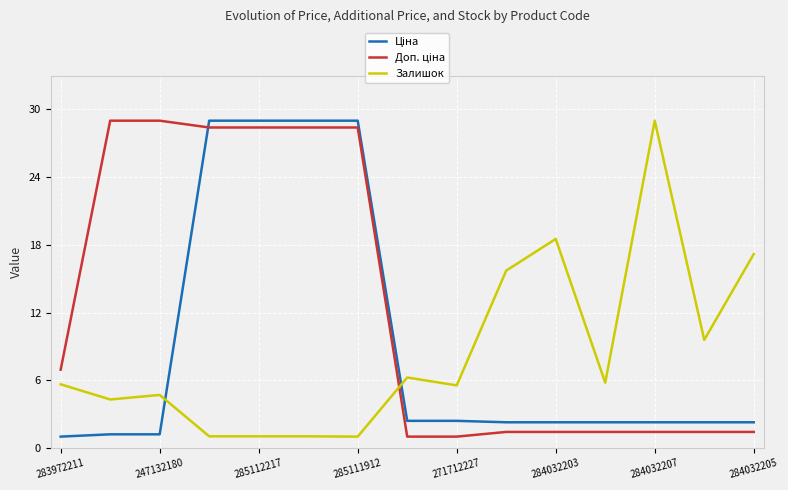

What is the highest value of the Залишок series?

29.0